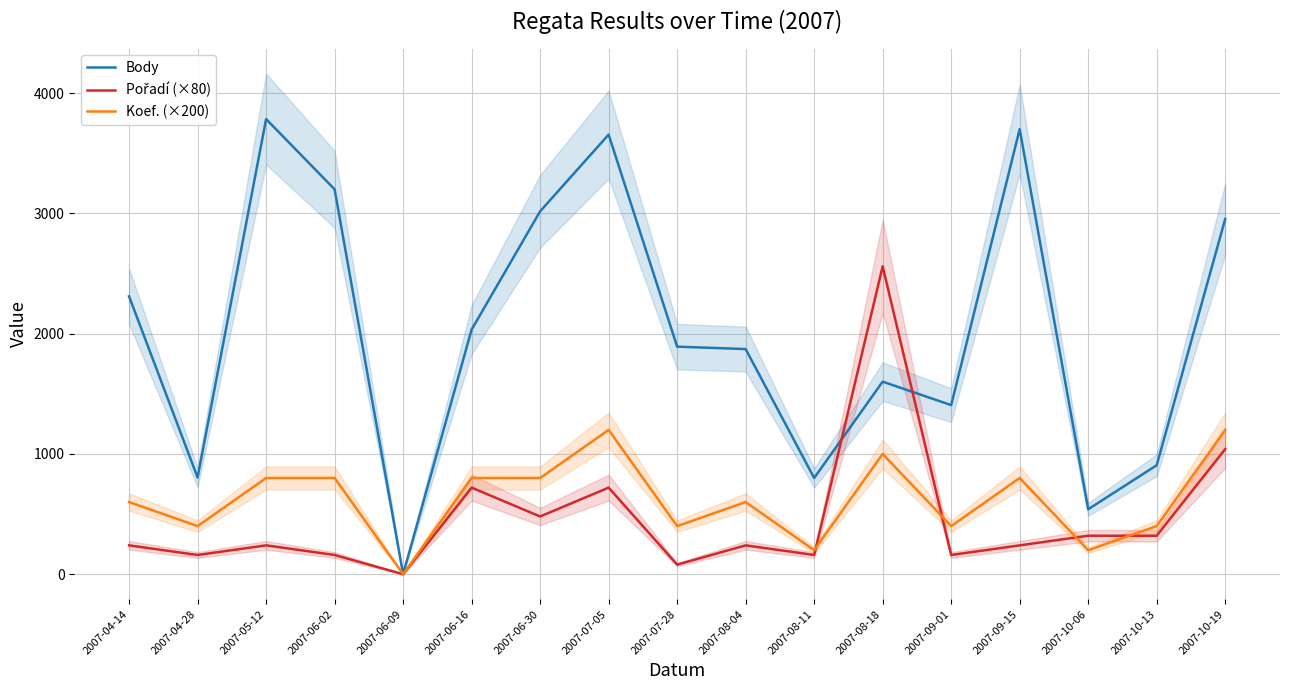

Reading right to left, transcribe all the data shown in this chart.

Body: 2007-10-19=2953	2007-10-13=906	2007-10-06=540	2007-09-15=3700	2007-09-01=1406	2007-08-18=1601	2007-08-11=800	2007-08-04=1872	2007-07-28=1892	2007-07-05=3655	2007-06-30=3017	2007-06-16=2034	2007-06-09=0	2007-06-02=3200	2007-05-12=3784	2007-04-28=804	2007-04-14=2310
Pořadí (×80): 2007-10-19=1040	2007-10-13=320	2007-10-06=320	2007-09-15=240	2007-09-01=160	2007-08-18=2560	2007-08-11=160	2007-08-04=240	2007-07-28=80	2007-07-05=720	2007-06-30=480	2007-06-16=720	2007-06-09=0	2007-06-02=160	2007-05-12=240	2007-04-28=160	2007-04-14=240
Koef. (×200): 2007-10-19=1200	2007-10-13=400	2007-10-06=200	2007-09-15=800	2007-09-01=400	2007-08-18=1000	2007-08-11=200	2007-08-04=600	2007-07-28=400	2007-07-05=1200	2007-06-30=800	2007-06-16=800	2007-06-09=0	2007-06-02=800	2007-05-12=800	2007-04-28=400	2007-04-14=600